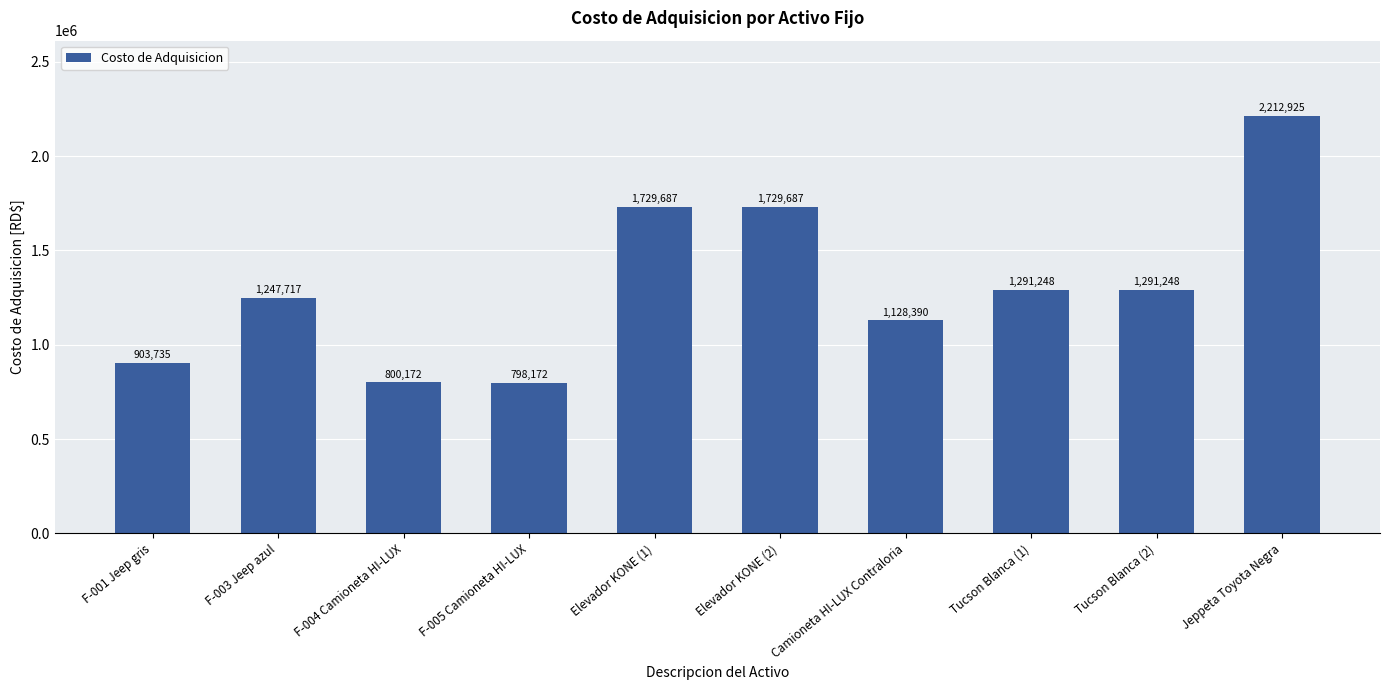

What is the label of the 5th bar from the left?

Elevador KONE (1)